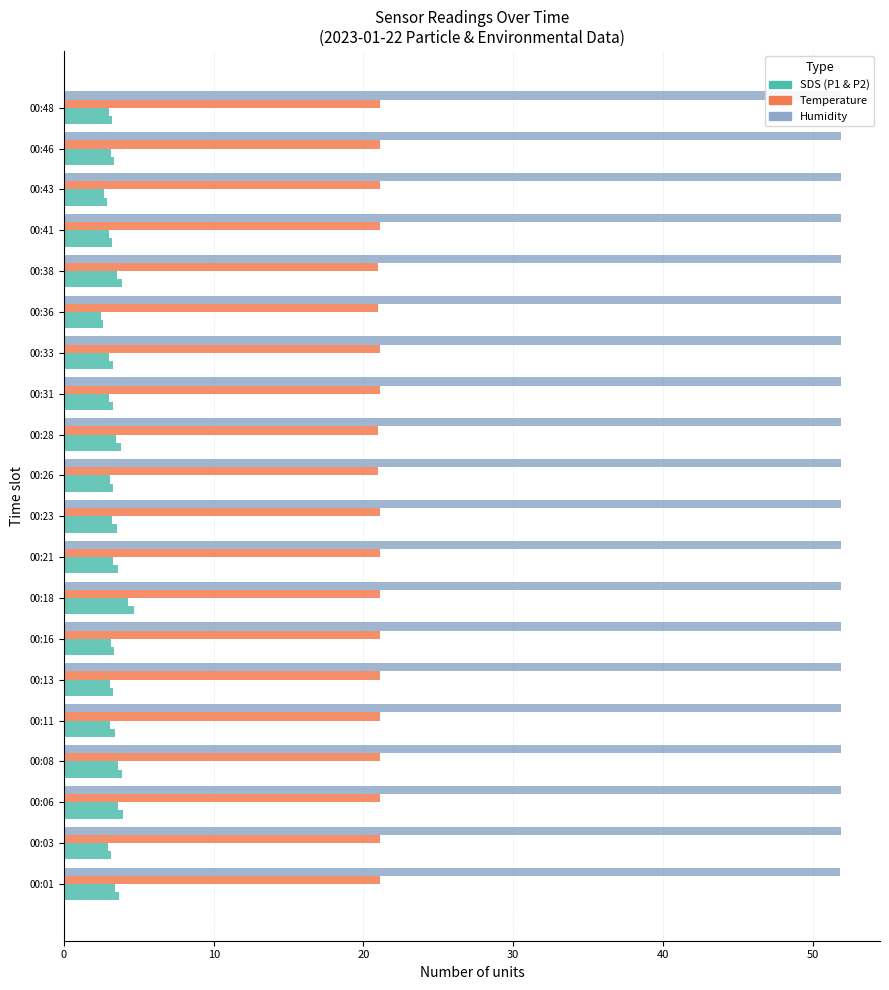

How many categories are shown in the chart?

20